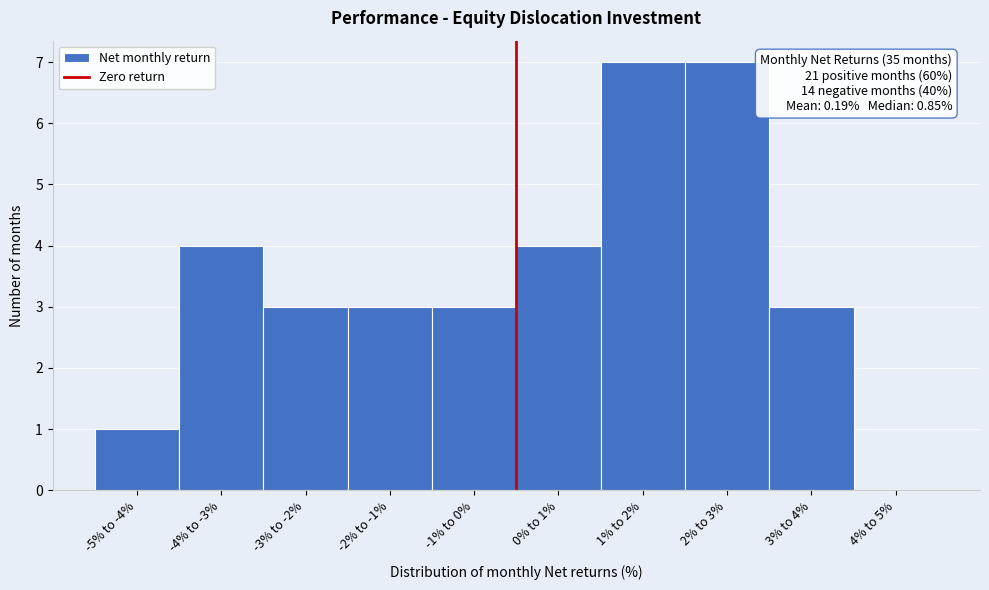

Reading left to right, extract all data points from this chart.

-5% to -4%=1	-4% to -3%=4	-3% to -2%=3	-2% to -1%=3	-1% to 0%=3	0% to 1%=4	1% to 2%=7	2% to 3%=7	3% to 4%=3	4% to 5%=0